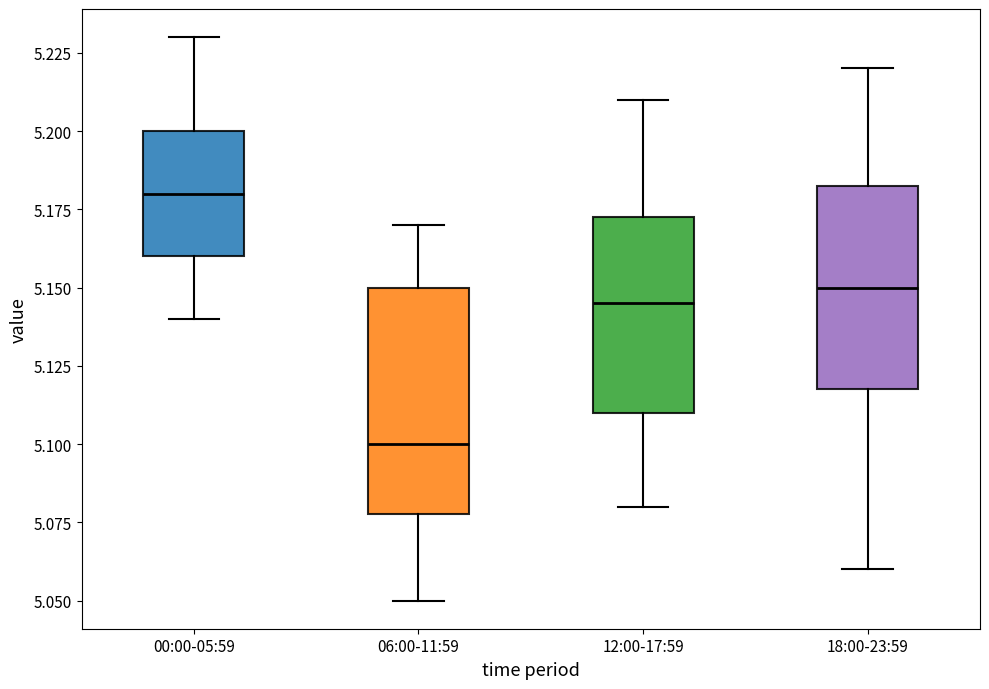

Reading left to right, read every box against the y-axis: the position of its median line, the range the box covers, and the ends of its whiskers. The values are not printed on the chart, so give them approximately, as read against the axis.

00:00-05:59: median 5.180, box 5.160 to 5.200, whiskers 5.140 to 5.230
06:00-11:59: median 5.100, box 5.080 to 5.150, whiskers 5.050 to 5.170
12:00-17:59: median 5.145, box 5.110 to 5.175, whiskers 5.080 to 5.210
18:00-23:59: median 5.150, box 5.120 to 5.185, whiskers 5.060 to 5.220